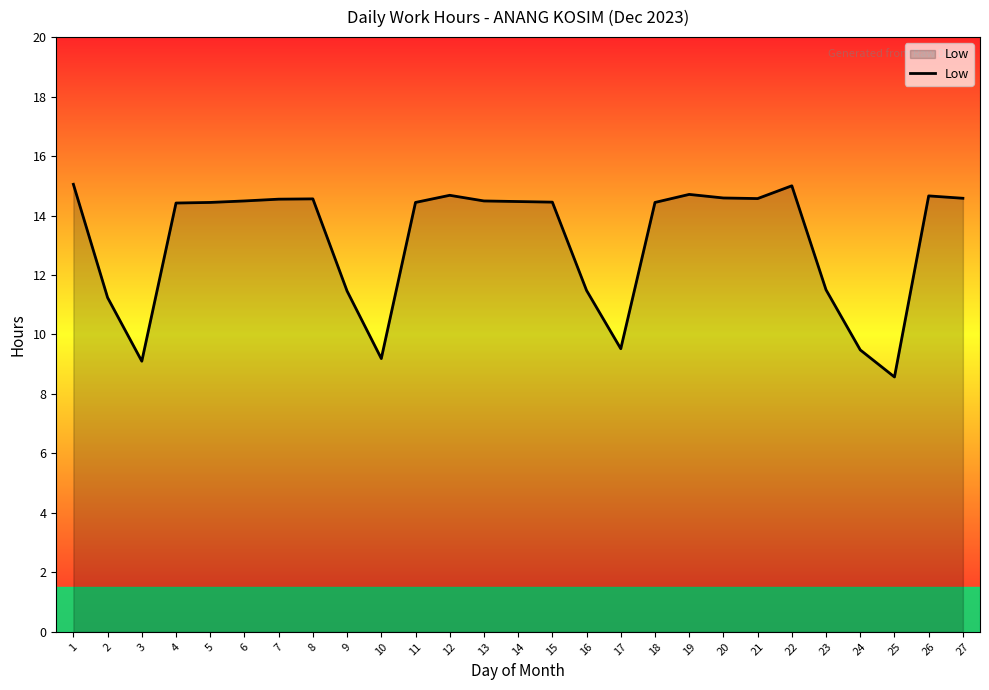

Which category has the lowest value across all series?

25